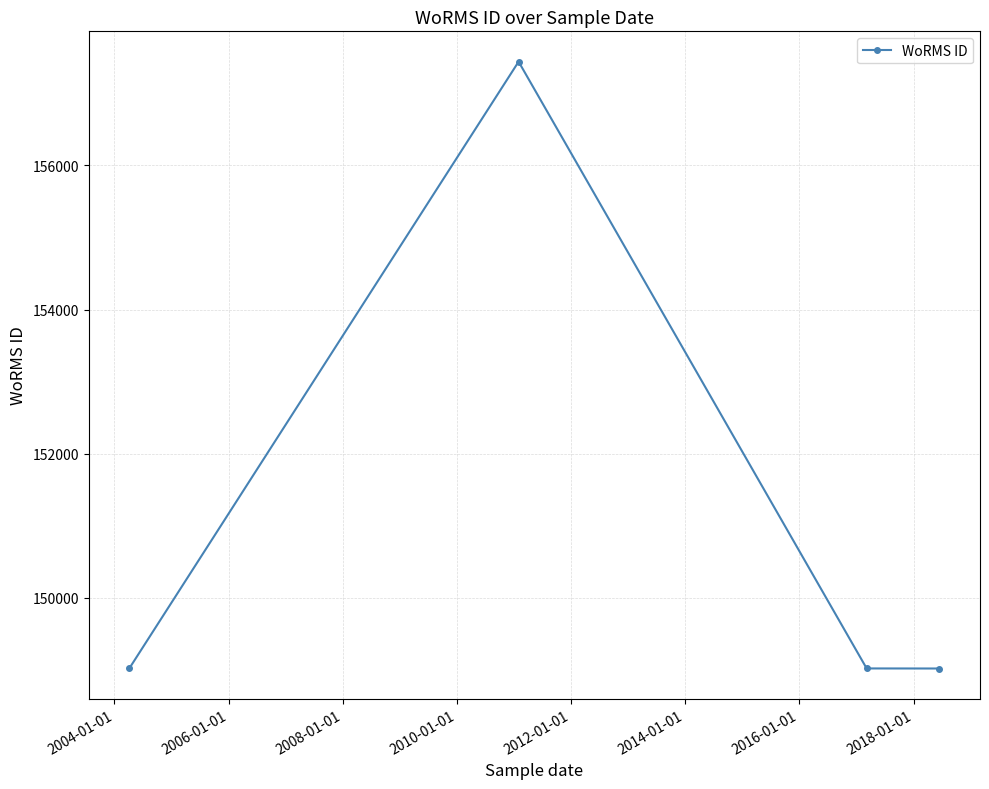

Count the number of categories in the chart.

4